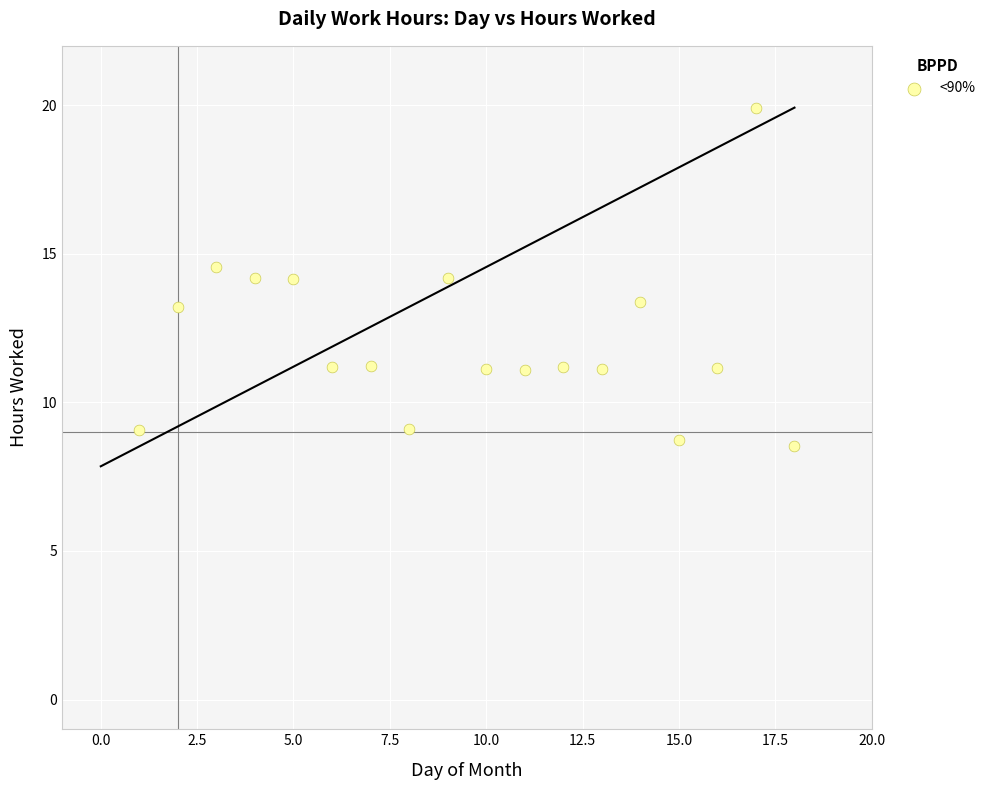

What is the range of Y values (max minus min)?

11.4